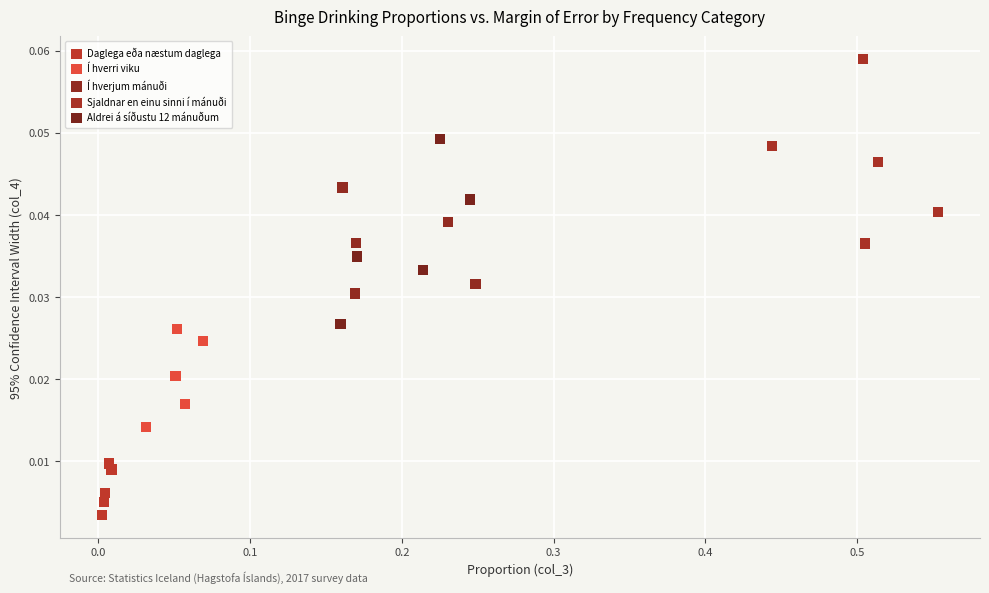

Which series contains the highest Y value?

Sjaldnar en einu sinni í mánuði